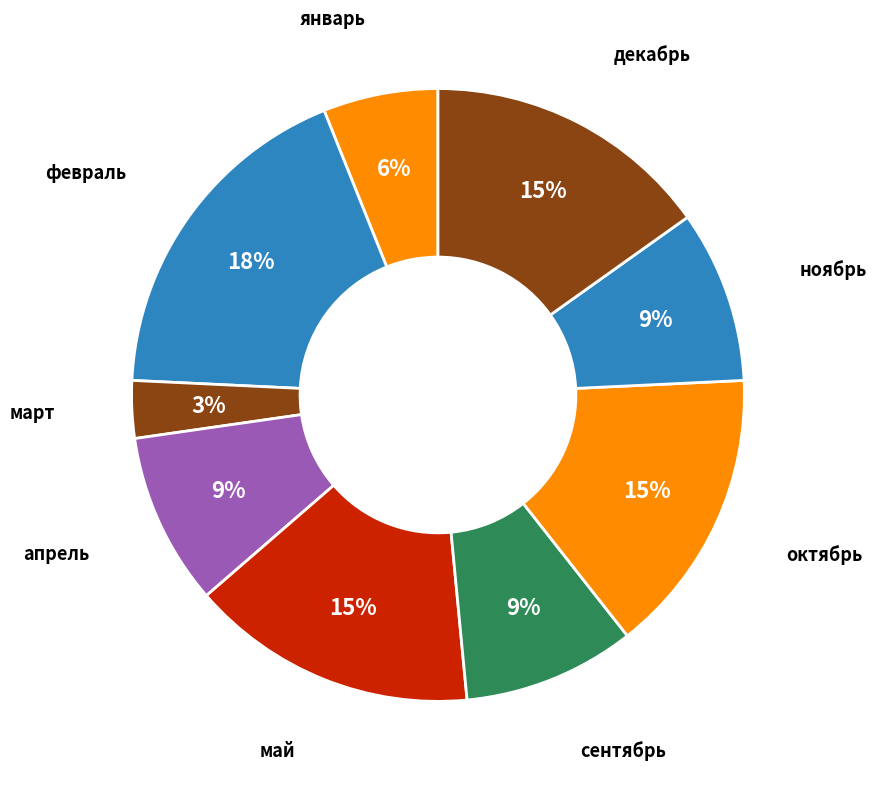

How many slices are in this pie chart?

9